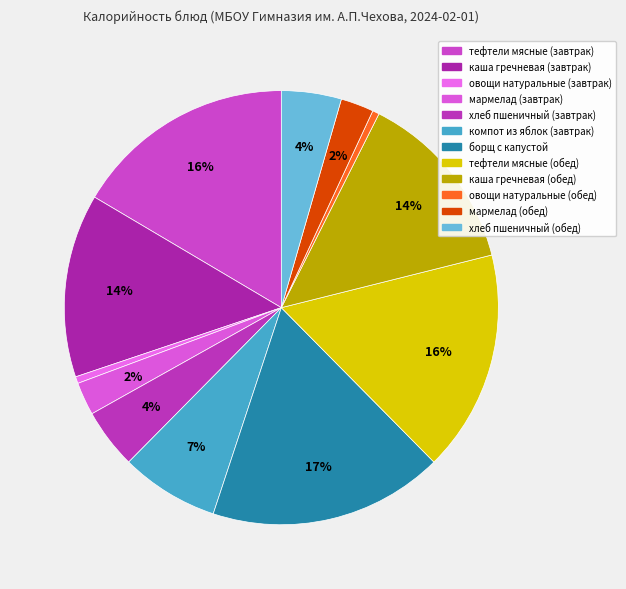

Is the sum of овощи натуральные (завтрак) and каша гречневая (обед) greater than half?

No